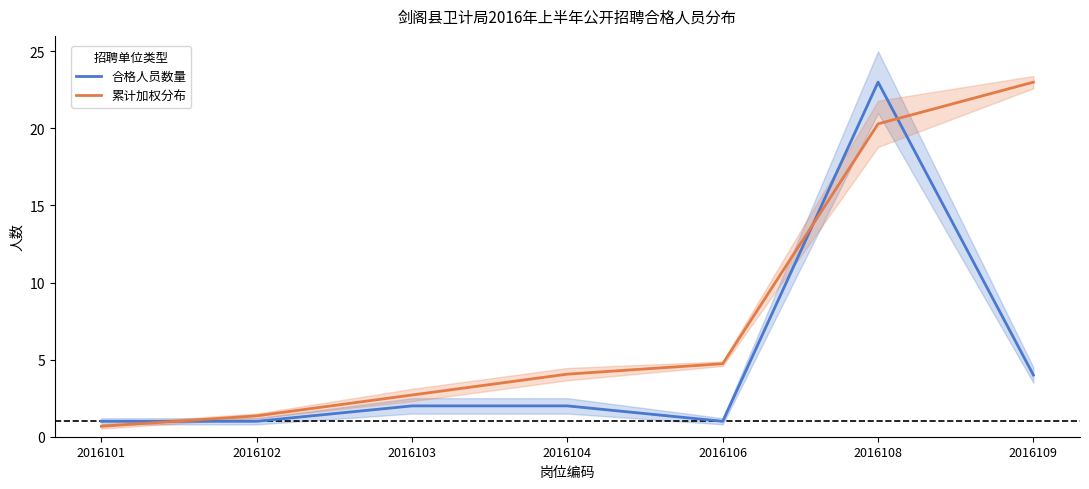

At which label does 累计加权分布 reach its peak?

2016109